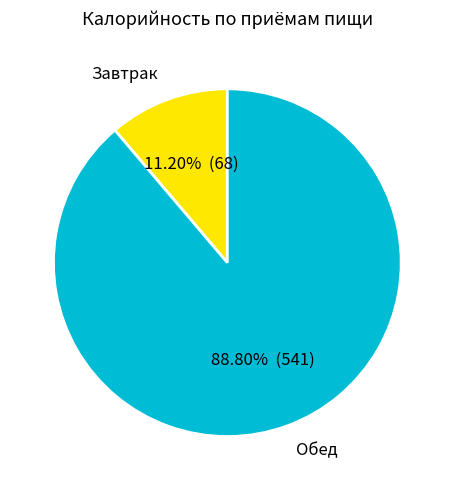

Which category accounts for the majority?

Обед